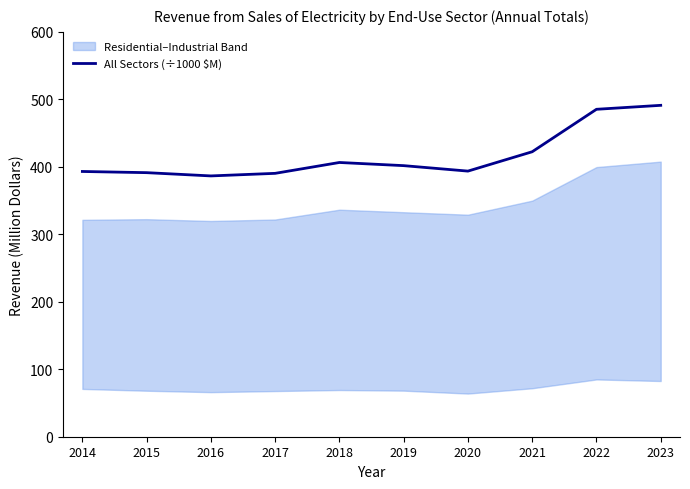

True or false: there are more than 2 points higher than both neighbors.

False